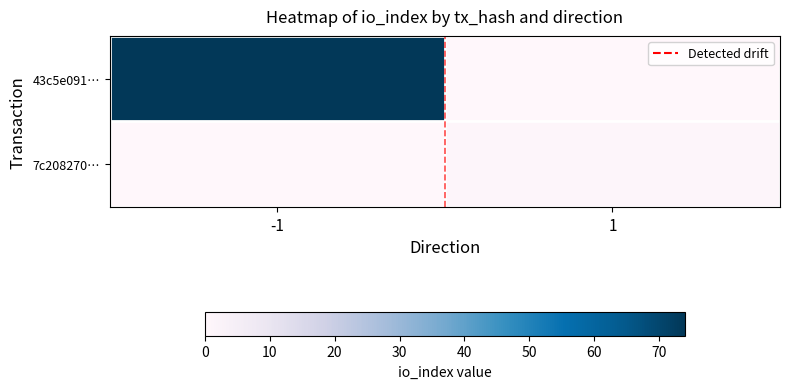

Between -1 and 1, which series saw the biggest shift?

43c5e091…